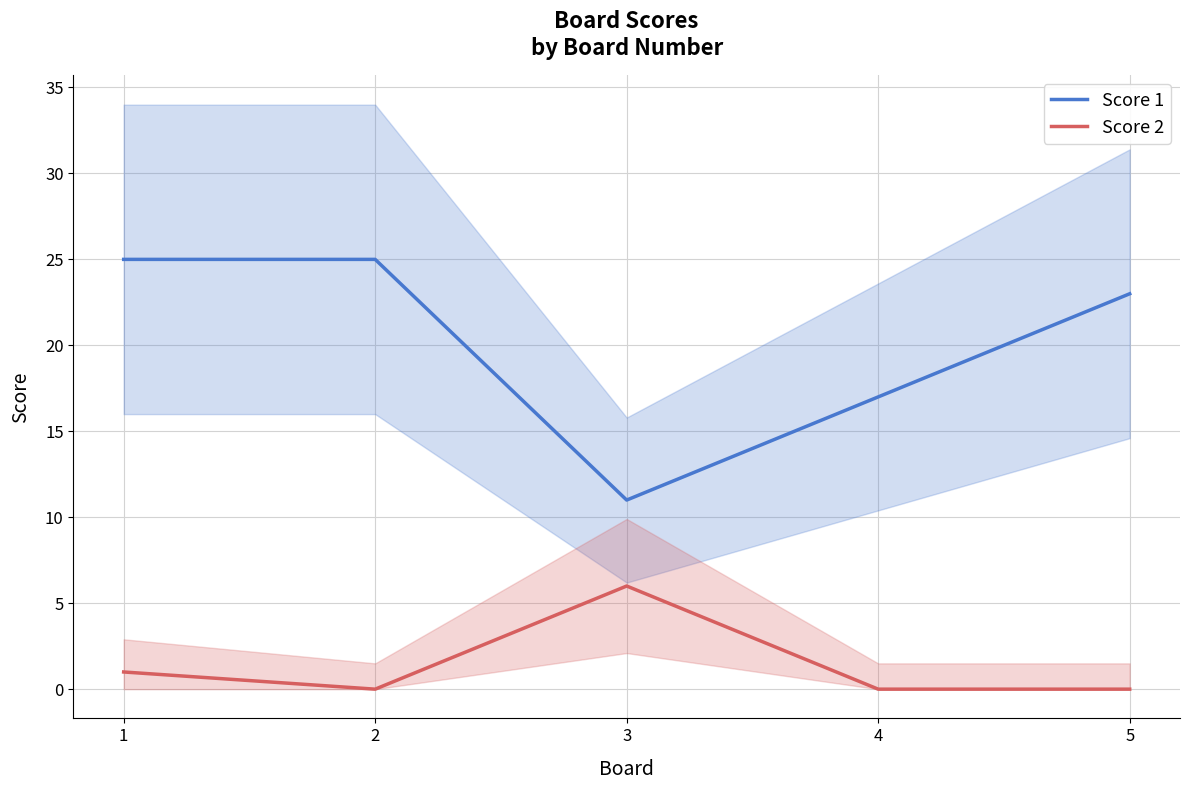

What is the maximum value shown in the chart?

25